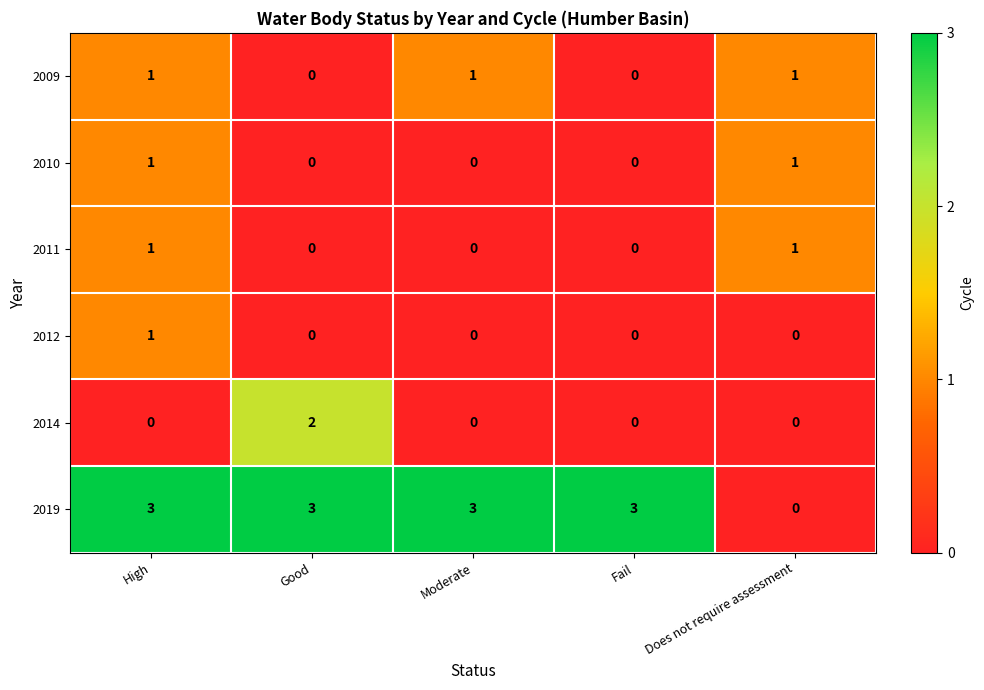

Which series changed the most between Good and Does not require assessment?

2019